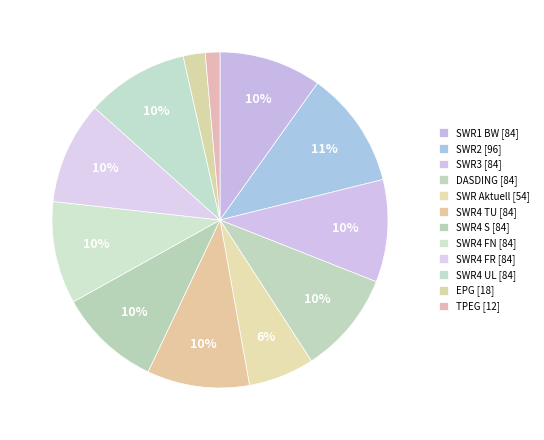

How many slices are in this pie chart?

12